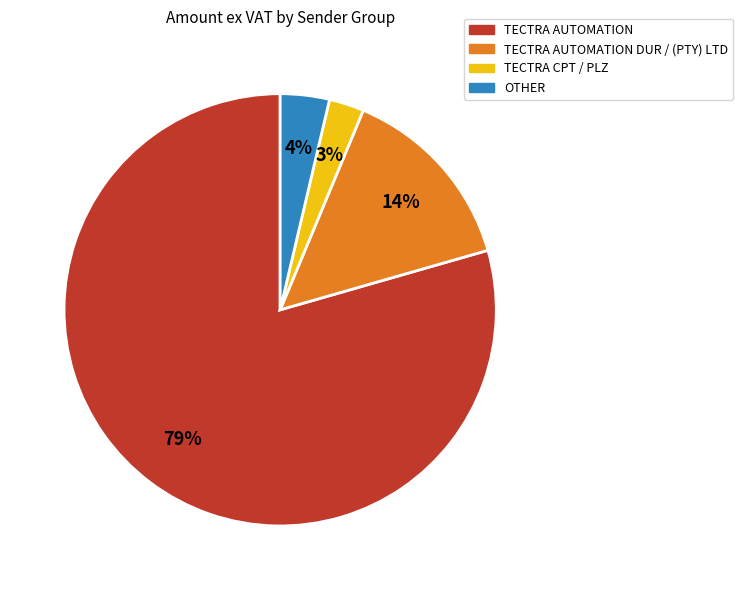

To the nearest percent, what is the average slice percentage?

25%